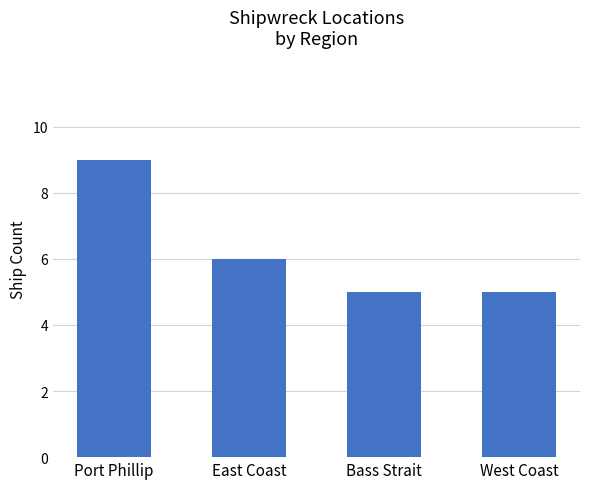

What is the value of the 4th bar from the left?

5